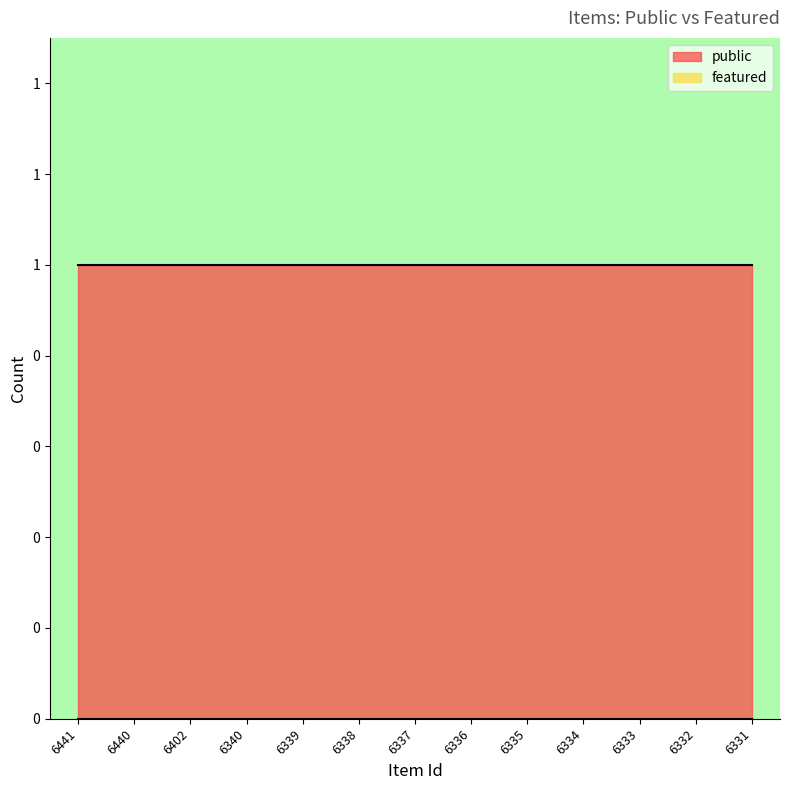

What is the maximum value for public?

1